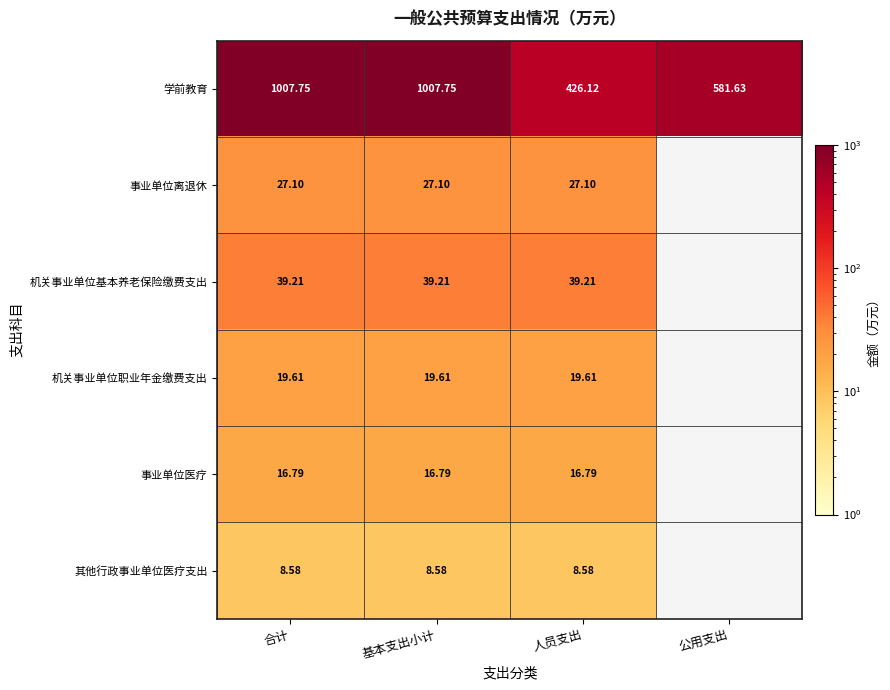

What is the smallest value displayed?

8.6